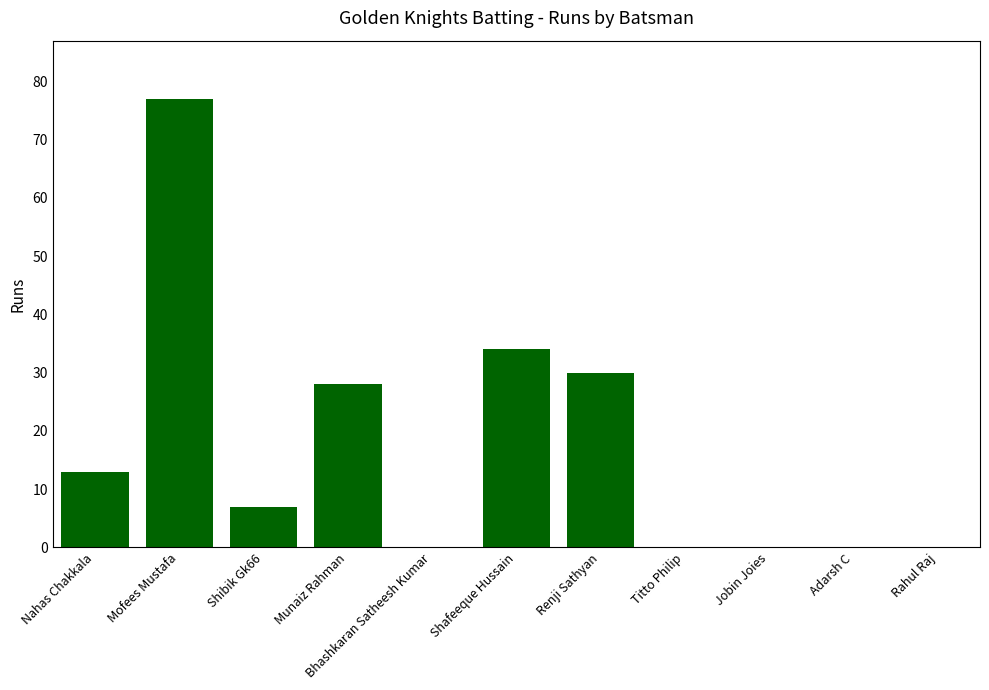

What is the average value?

17